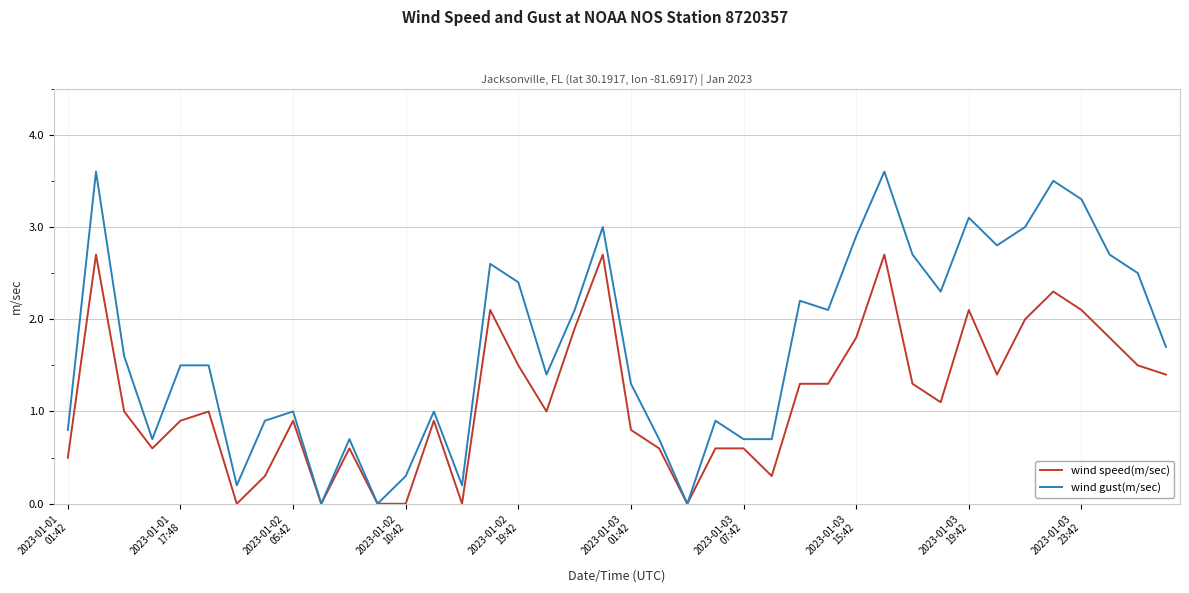

Reading right to left, what are all the values shown in this chart?

wind speed(m/sec): 1.4	1.5	1.8	2.1	2.3	2.0	1.4	2.1	1.1	1.3	2.7	1.8	1.3	1.3	0.3	0.6	0.6	0.0	0.6	0.8	2.7	1.9	1.0	1.5	2.1	0.0	0.9	0.0	0.0	0.6	0.0	0.9	0.3	0.0	1.0	0.9	0.6	1.0	2.7	0.5
wind gust(m/sec): 1.7	2.5	2.7	3.3	3.5	3.0	2.8	3.1	2.3	2.7	3.6	2.9	2.1	2.2	0.7	0.7	0.9	0.0	0.7	1.3	3.0	2.1	1.4	2.4	2.6	0.2	1.0	0.3	0.0	0.7	0.0	1.0	0.9	0.2	1.5	1.5	0.7	1.6	3.6	0.8